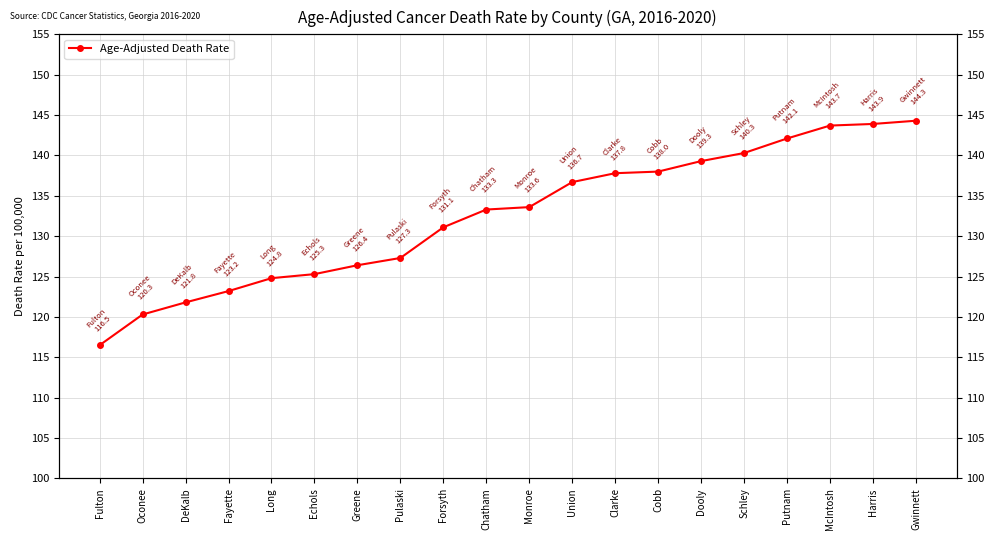

Which category has the highest value across all series?

Gwinnett